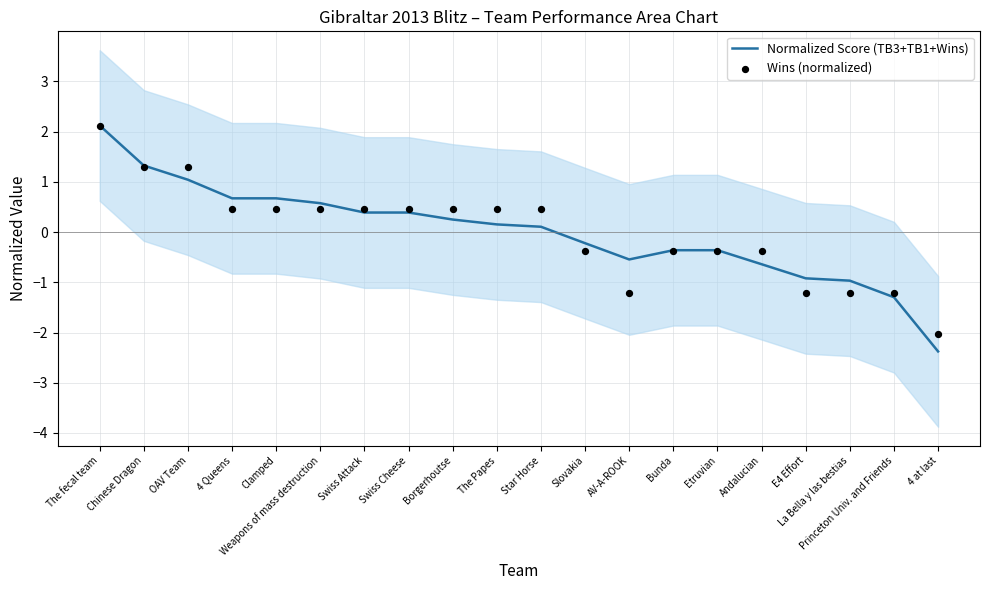

At how many categories does at least one series exceed 0?

11